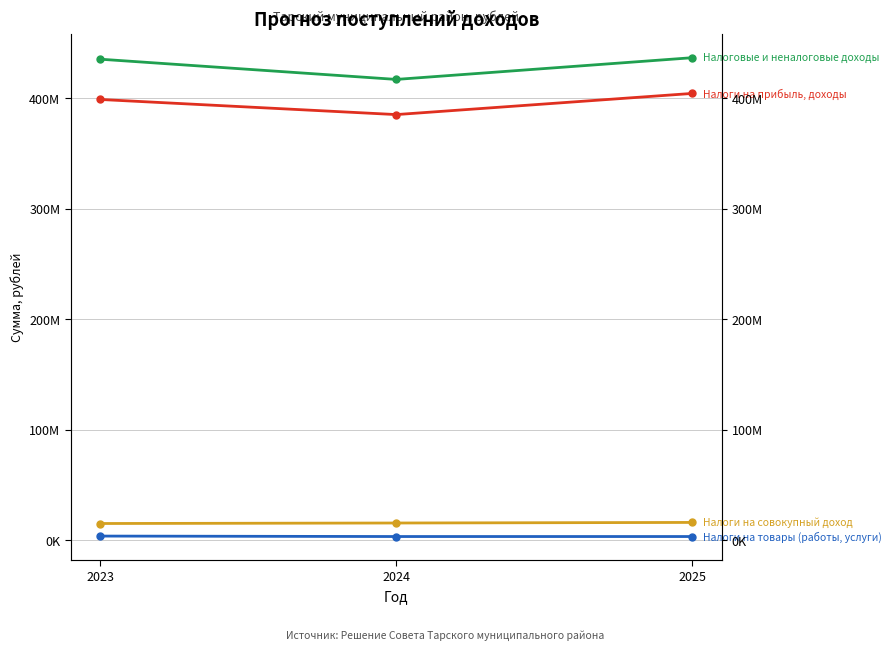

Which series has the largest total across all categories?

Налоговые и неналоговые доходы